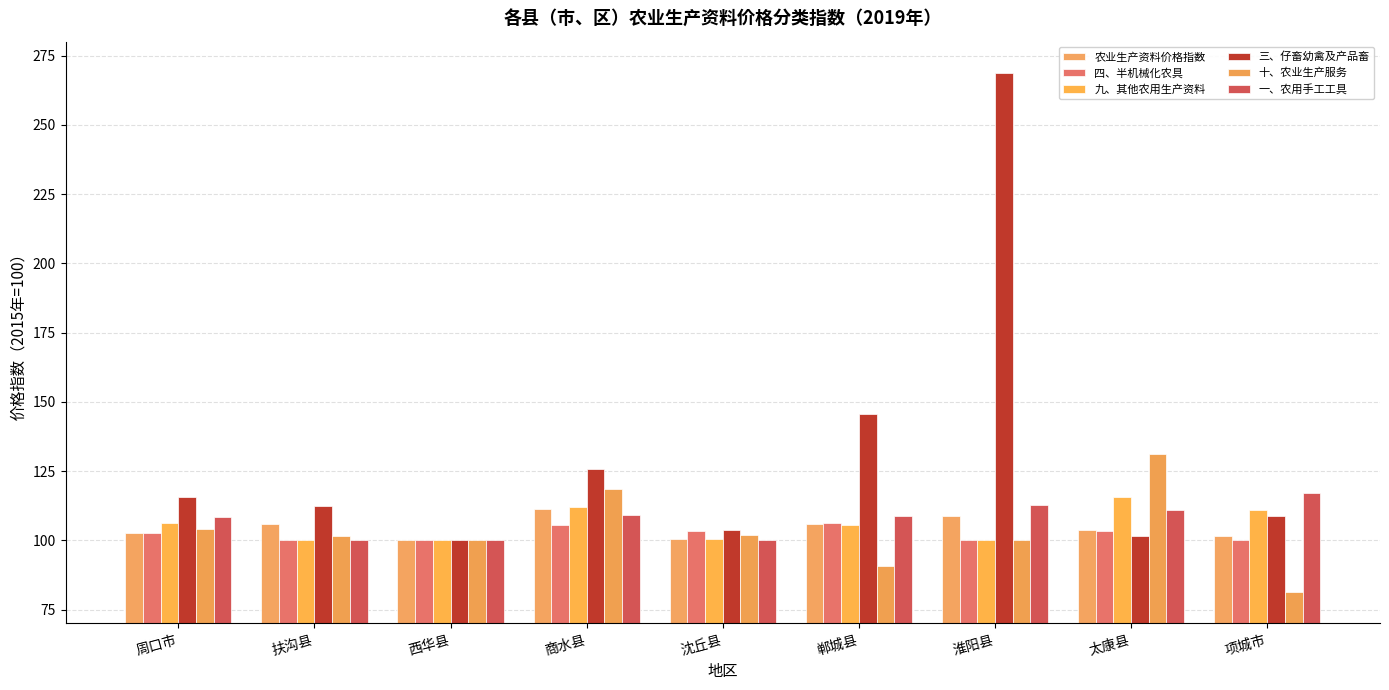

Rank the series by their maximum value, from highest to lowest.

三、仔畜幼禽及产品畜, 十、农业生产服务, 一、农用手工工具, 九、其他农用生产资料, 农业生产资料价格指数, 四、半机械化农具